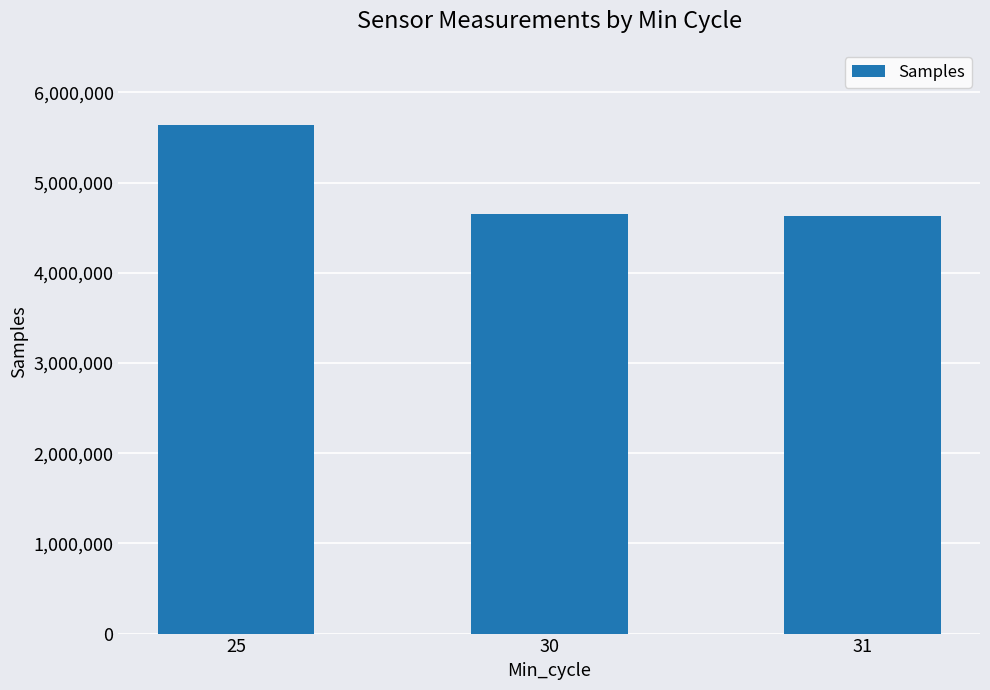

What is the ratio of the value at 31 to the value at 25?

0.8